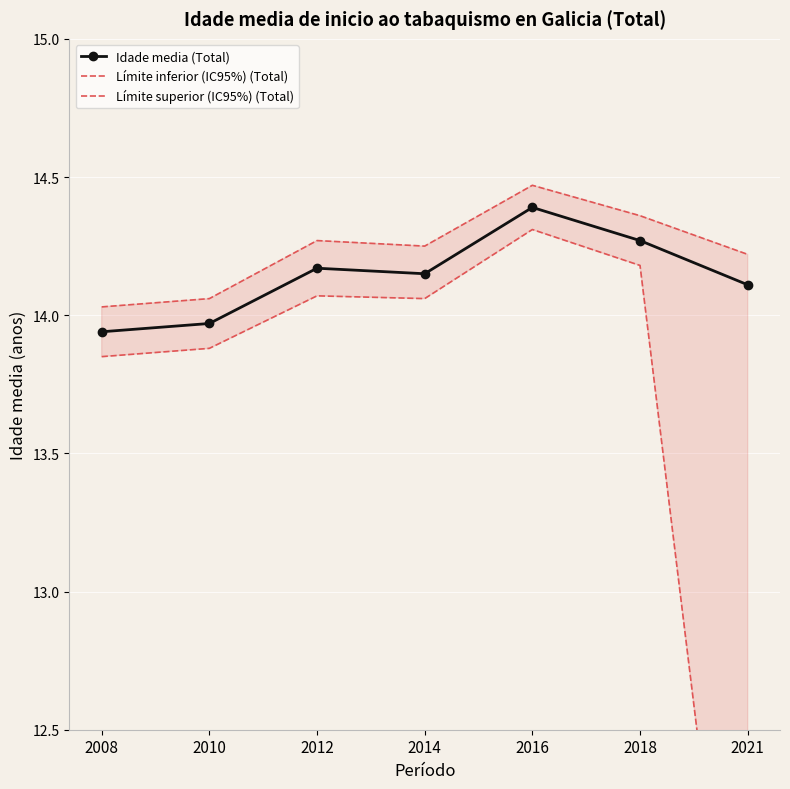

How many data points does each series have?

7